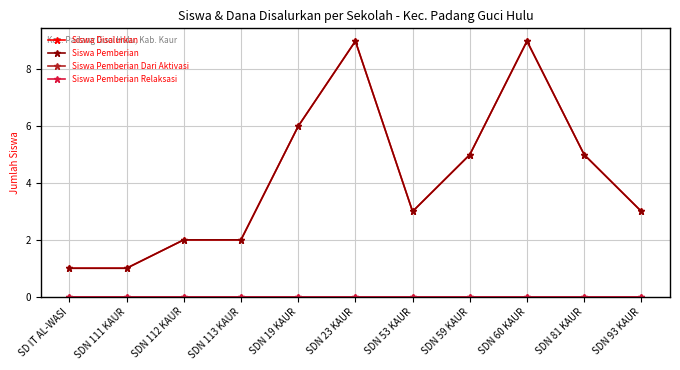

Which series has the largest total across all categories?

Siswa Disalurkan